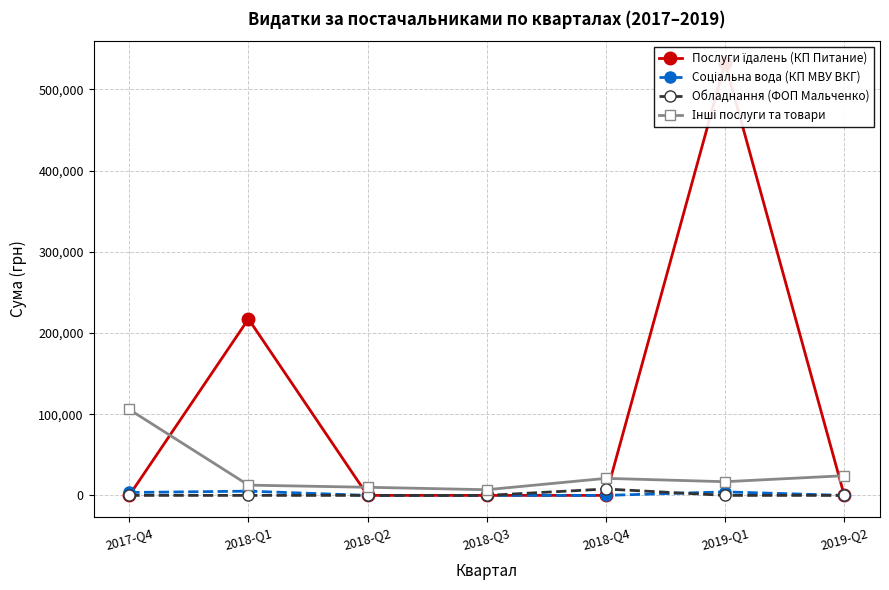

How many values in the Інші послуги та товари series are below 16857?

3